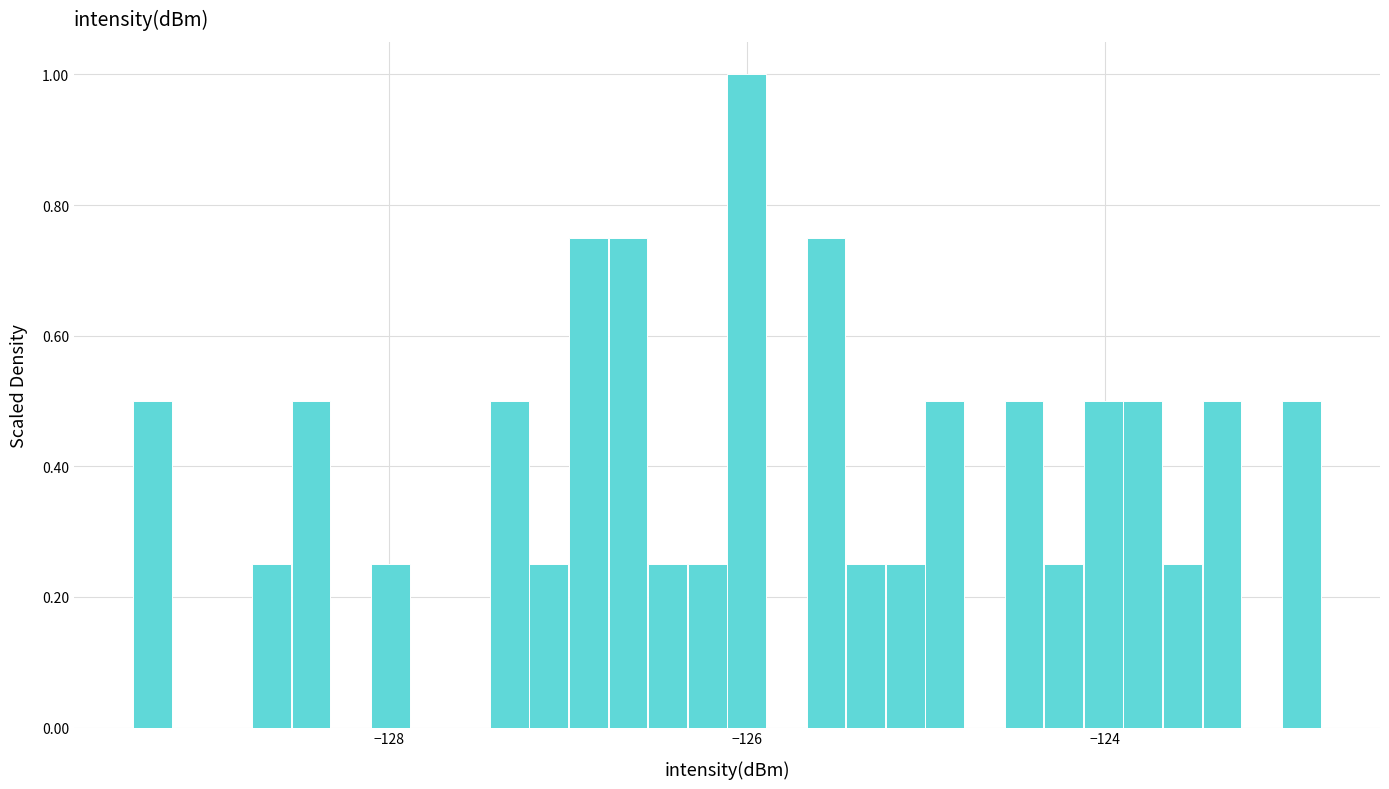

Around what value on the x-axis is the tallest bar? Give the approximate position of its centre, as read against the axis.

-126.0